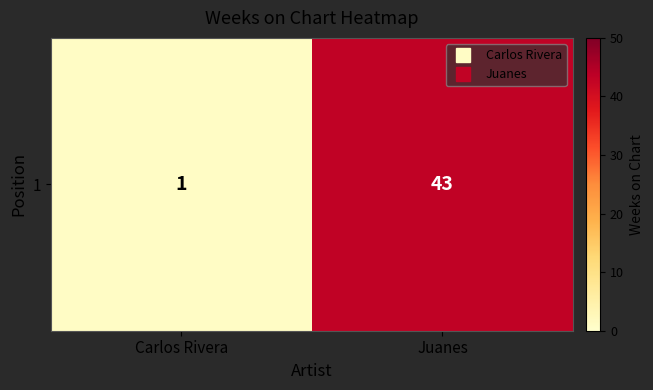

What is the difference between the maximum and minimum values?

42